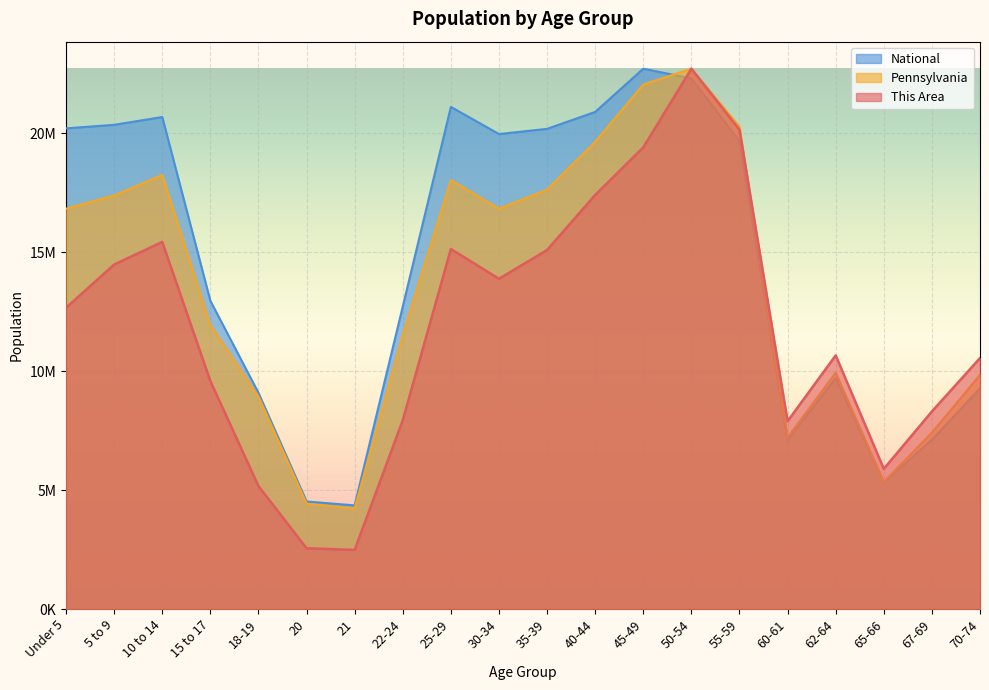

Reading right to left, list all the values displayed in this chart.

This Area: 70-74=10545301.9	67-69=8302828.6	65-66=5890040.8	62-64=10658844.9	60-61=7891235.4	55-59=20139681.6	50-54=22708591.0	45-49=19401652.4	40-44=17400457.9	35-39=15087020.1	30-34=13880626.2	25-29=15129598.8	22-24=7933814.0	21=2483752.1	20=2554716.5	18-19=5166204.5	15 to 17=9580186.8	10 to 14=15427649.0	5 to 9=14476726.8	Under 5=12660039.5
Pennsylvania: 70-74=9837119.9	67-69=7411903.7	65-66=5341877.9	62-64=9933637.8	60-61=7208858.7	55-59=20273319.4	50-54=22708591.0	45-49=22042583.1	40-44=19635263.6	35-39=17626608.0	30-34=16826443.7	25-29=18024210.9	22-24=11507121.2	21=4226421.9	20=4426722.4	18-19=8930728.3	15 to 17=11942639.4	10 to 14=18246167.4	5 to 9=17380942.9	Under 5=16825198.3
National: 70-74=9278166.0	67-69=7115361.0	65-66=5319902.0	62-64=9704197.0	60-61=7113727.0	55-59=19664805.0	50-54=22298125.0	45-49=22708591.0	40-44=20890964.0	35-39=20179642.0	30-34=19962099.0	25-29=21101849.0	22-24=12712576.0	21=4354294.0	20=4519129.0	18-19=9086089.0	15 to 17=12954254.0	10 to 14=20677194.0	5 to 9=20348657.0	Under 5=20201362.0